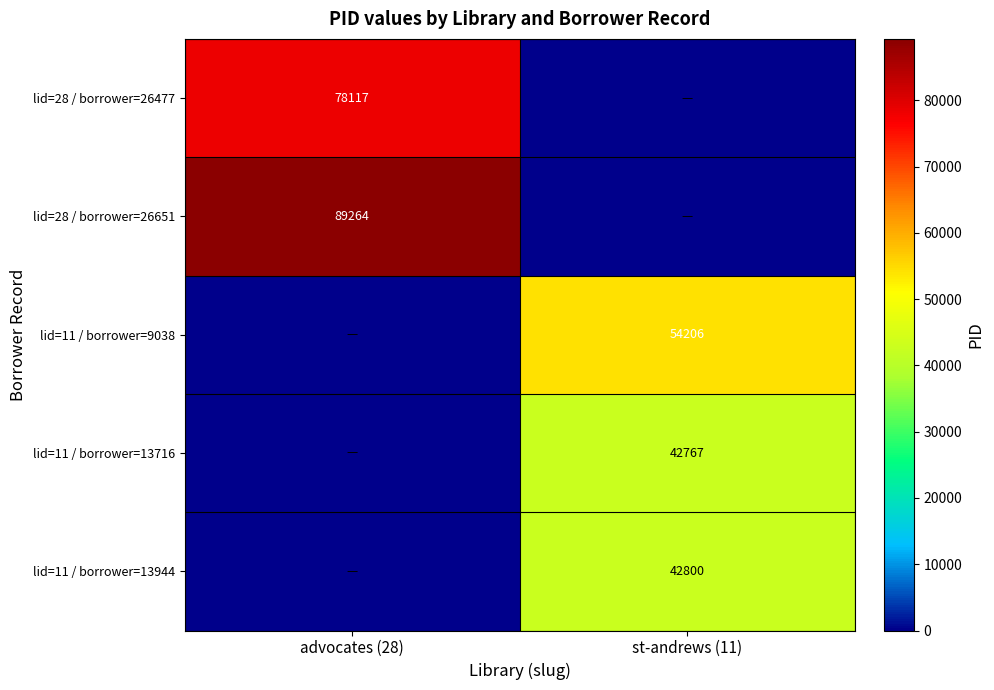

Is the value of lid=11 / borrower=13944 at st-andrews (11) greater than the value of lid=11 / borrower=9038 at st-andrews (11)?

No